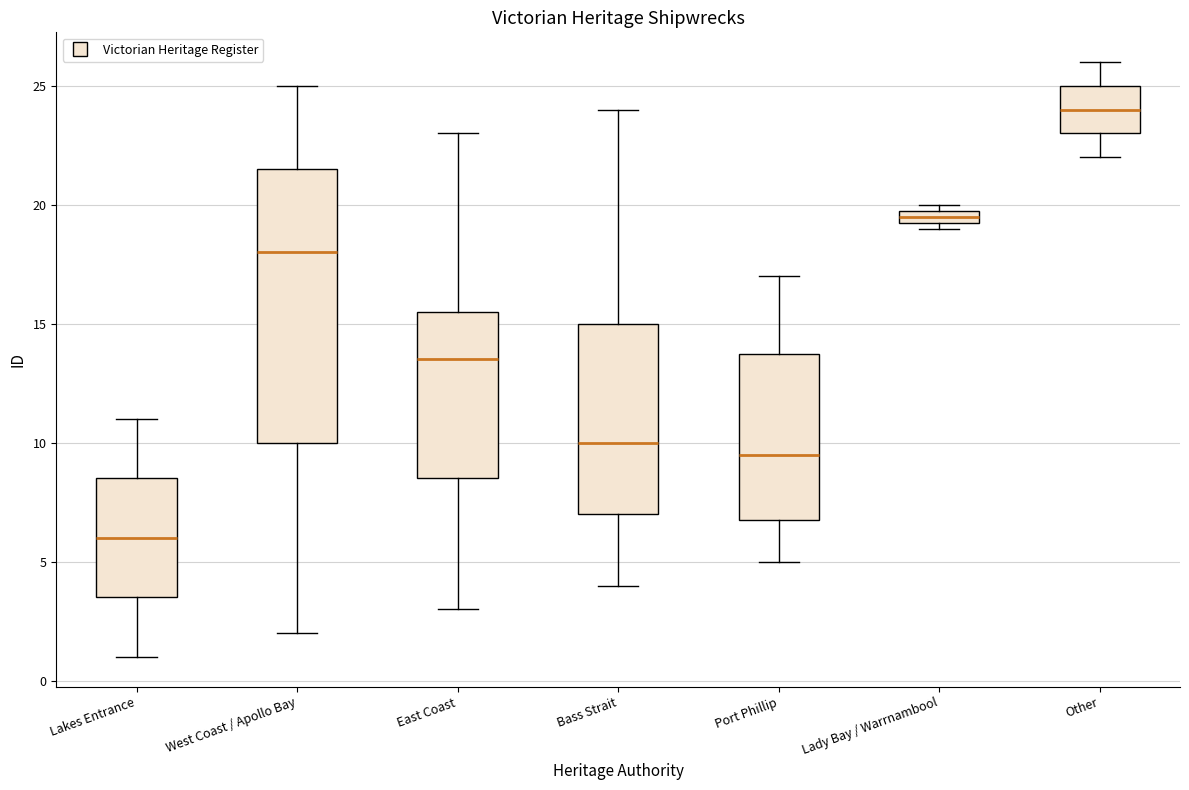

Where is the lower edge of the box for Lakes Entrance on the y-axis? The values are not printed on the chart, so give them approximately, as read against the axis.

3.5